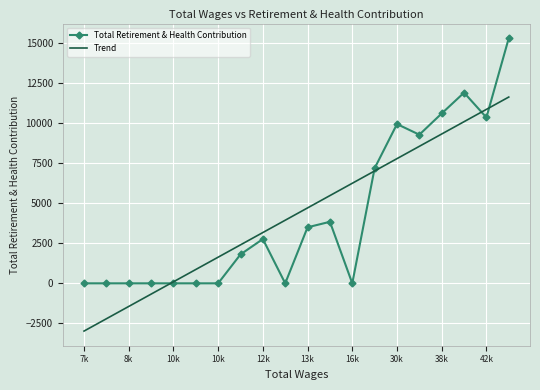

What is the smallest value displayed?

-2983.0